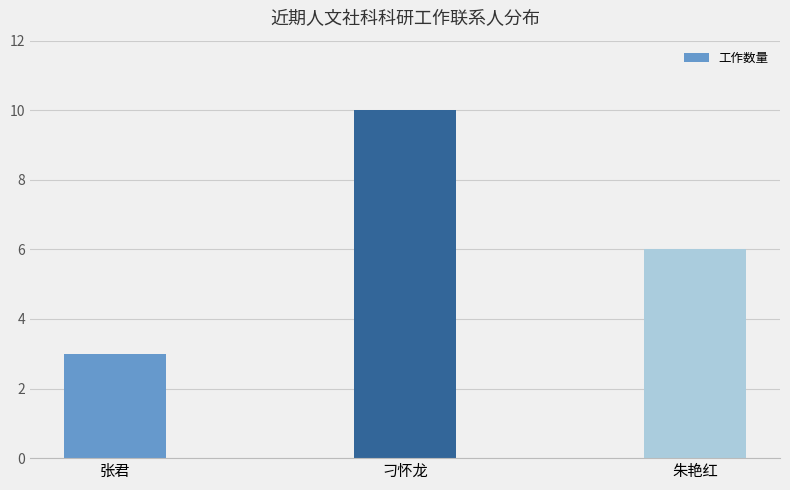

Is it true that the value at 张君 is 5?

False